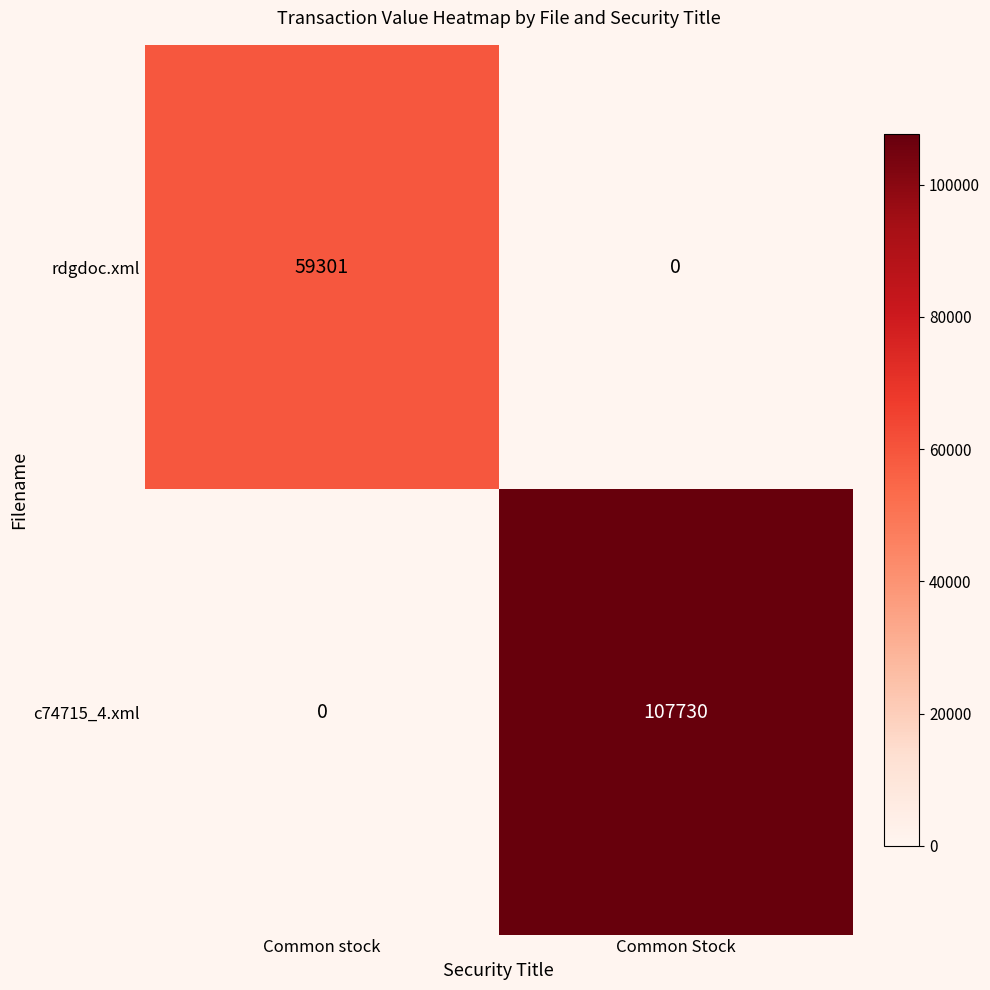

How many series are shown in this chart?

2